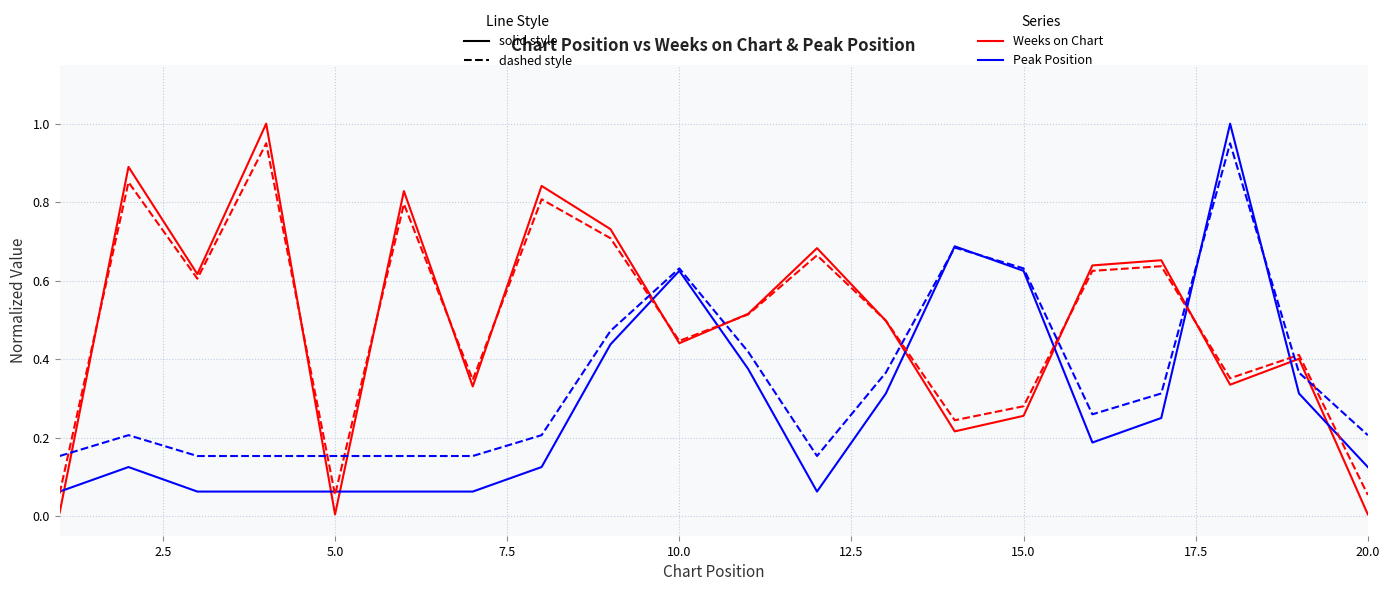

The Peak Position (dashed) series shows 0.4 at 15. True or false?

False